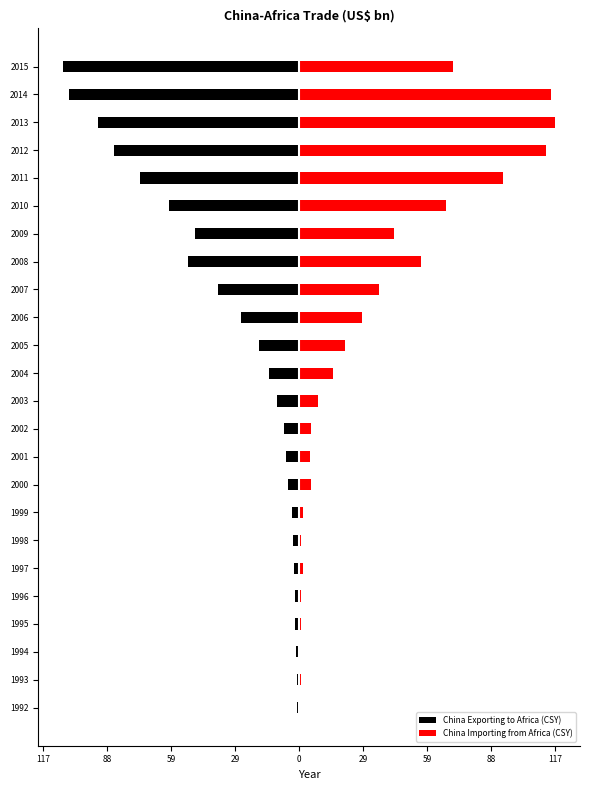

At how many categories does at least one series exceed -20?

24